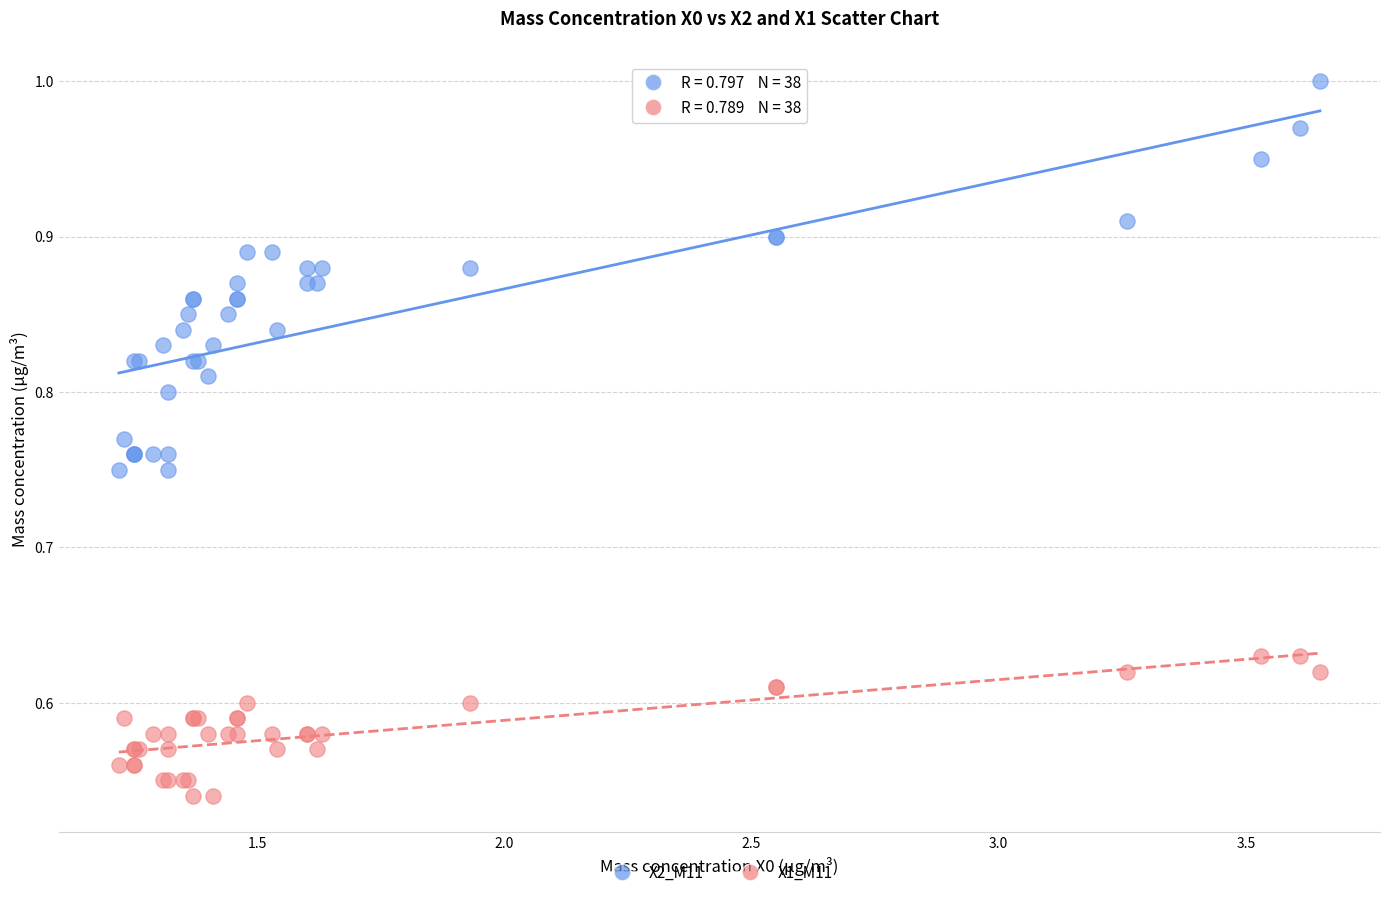

Which series has the widest spread of Y values?

X2_M11